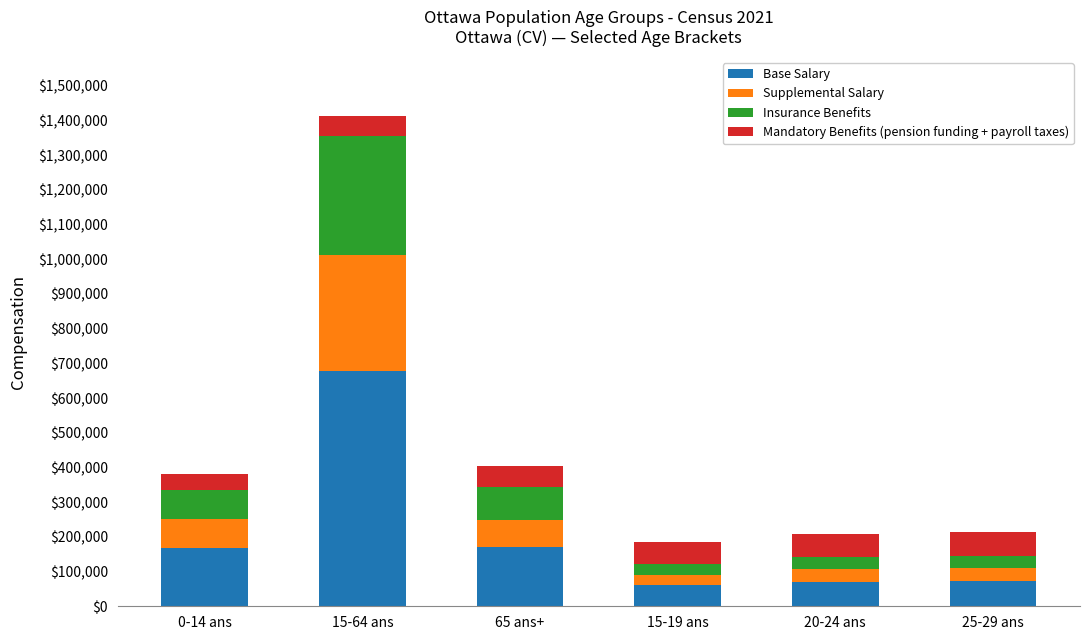

At which category is the sum across all series the highest?

15-64 ans